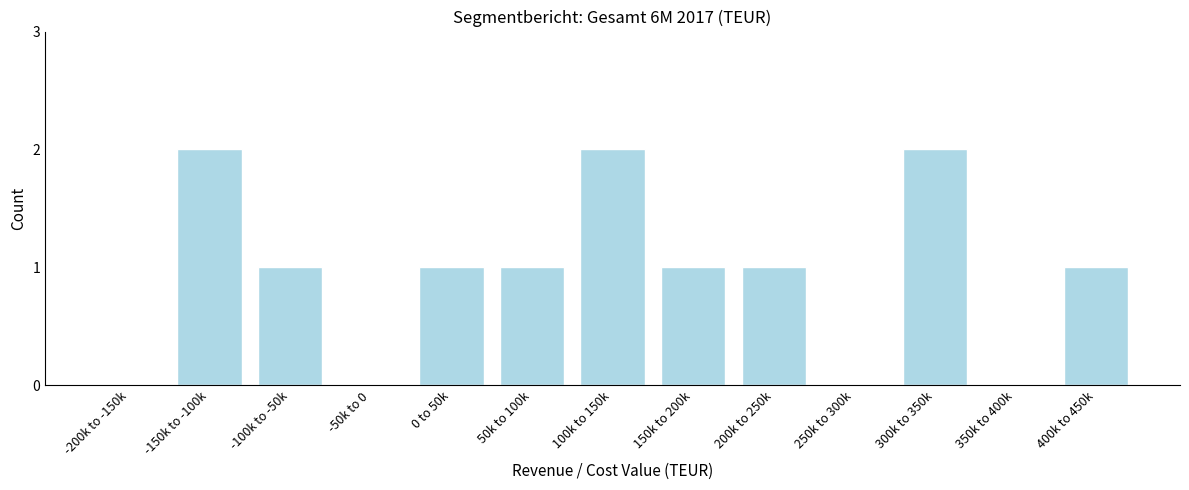

Reading left to right, transcribe all the data shown in this chart.

-200k to -150k=0	-150k to -100k=2	-100k to -50k=1	-50k to 0=0	0 to 50k=1	50k to 100k=1	100k to 150k=2	150k to 200k=1	200k to 250k=1	250k to 300k=0	300k to 350k=2	350k to 400k=0	400k to 450k=1